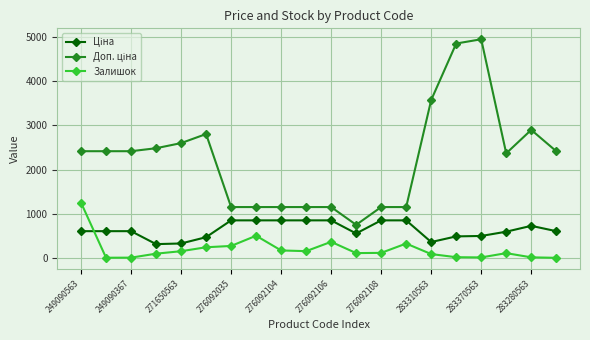

What is the maximum value shown in the chart?

4950.4